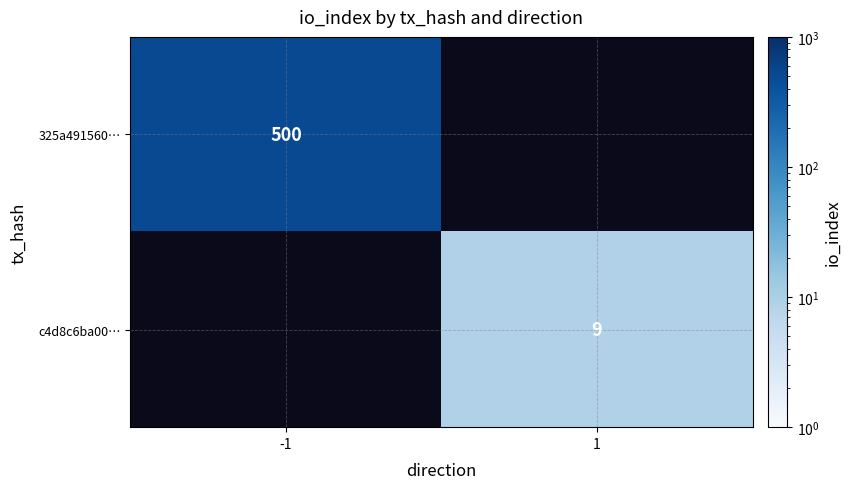

What is the maximum value shown in the chart?

500.0